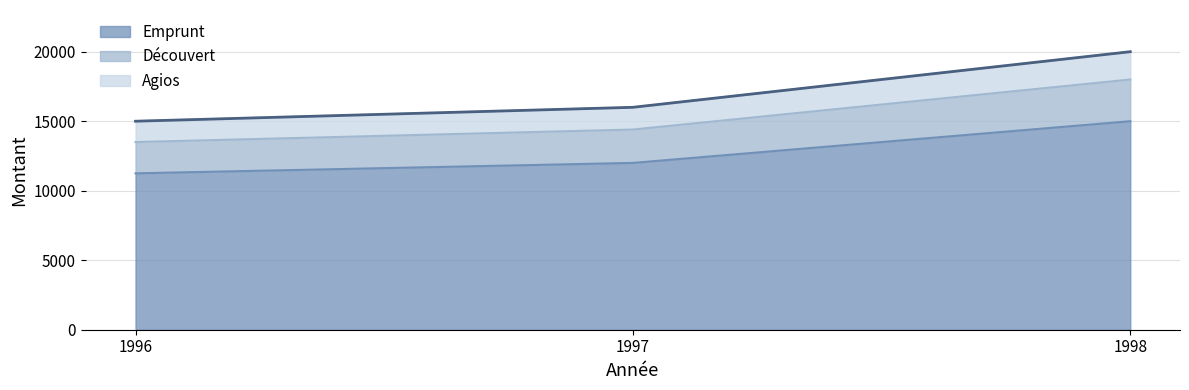

Is it true that Emprunt equals 18238 at 1996?

False